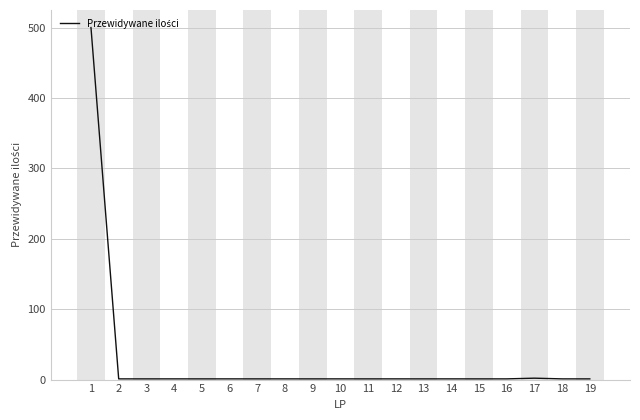

The chart shows a value of 1 at 18. True or false?

True